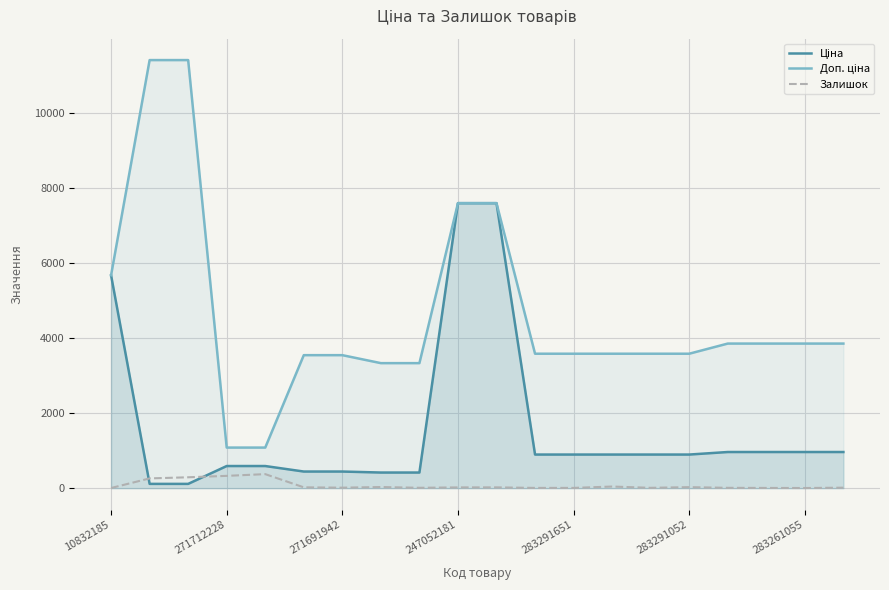

What is the greatest value displayed?

11410.0